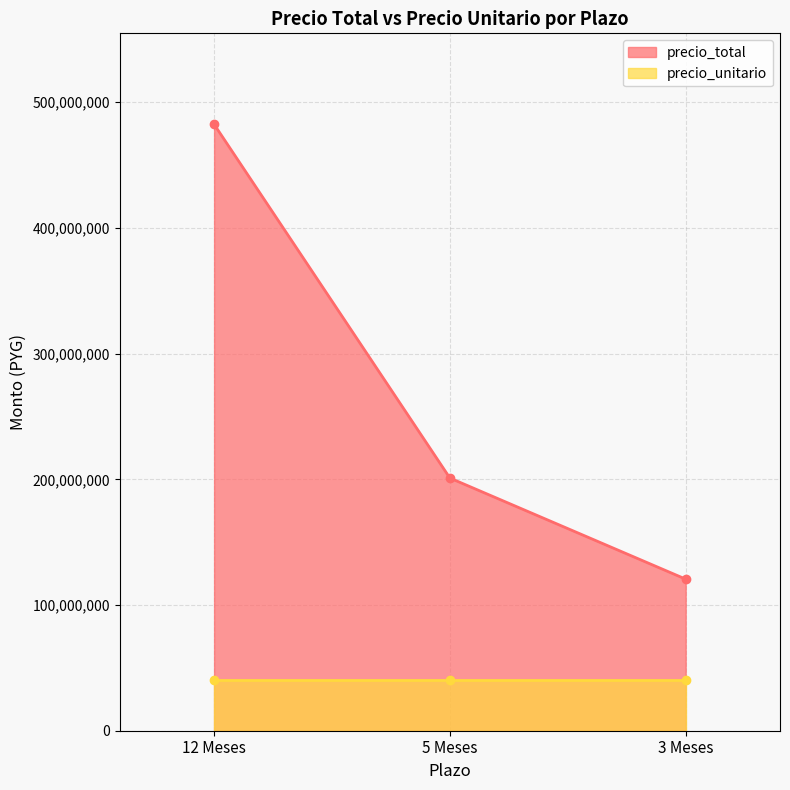

Where does the data first go above 201000000?

12 Meses